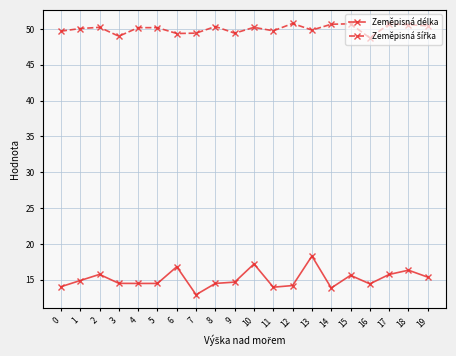

Between 5 and 13, which series saw the biggest shift?

Zeměpisná délka